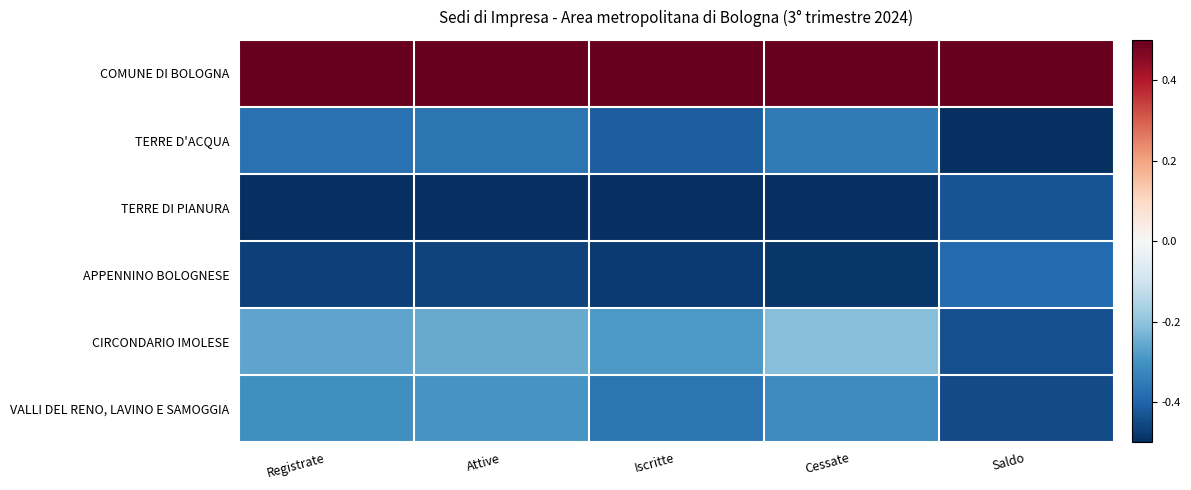

At Saldo, list the series in order from largest to smallest.

COMUNE DI BOLOGNA, APPENNINO BOLOGNESE, TERRE DI PIANURA, CIRCONDARIO IMOLESE, VALLI DEL RENO, LAVINO E SAMOGGIA, TERRE D'ACQUA